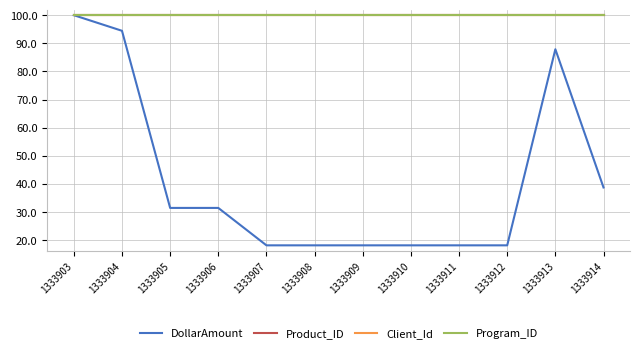

Does the chart have visible grid lines?

Yes